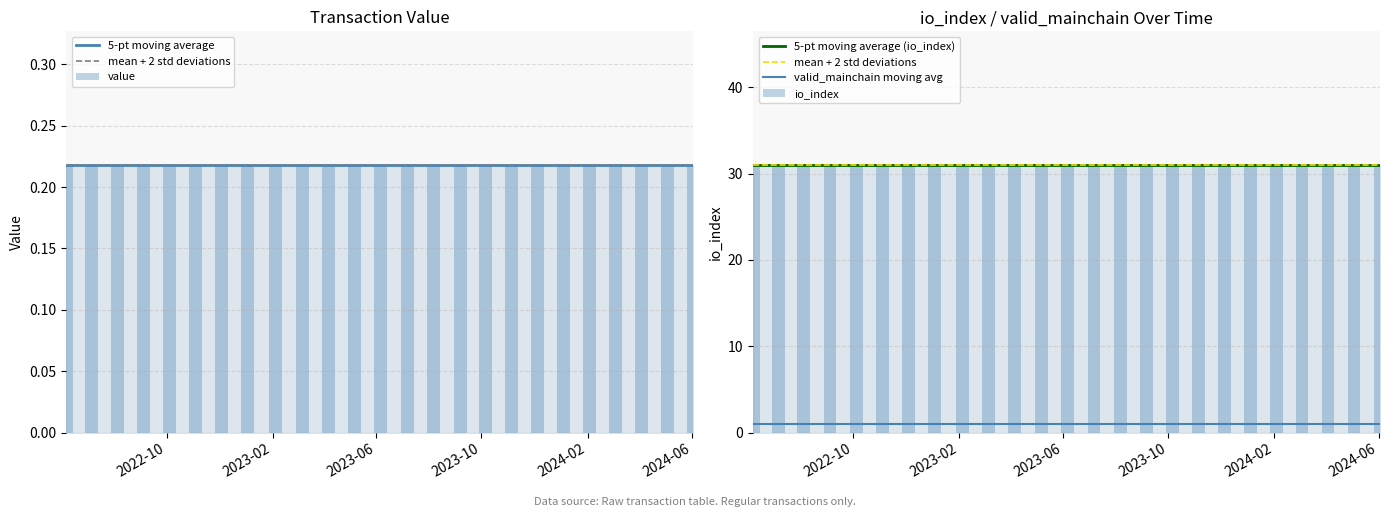

What is the difference between the highest and lowest values at 4?

30.8